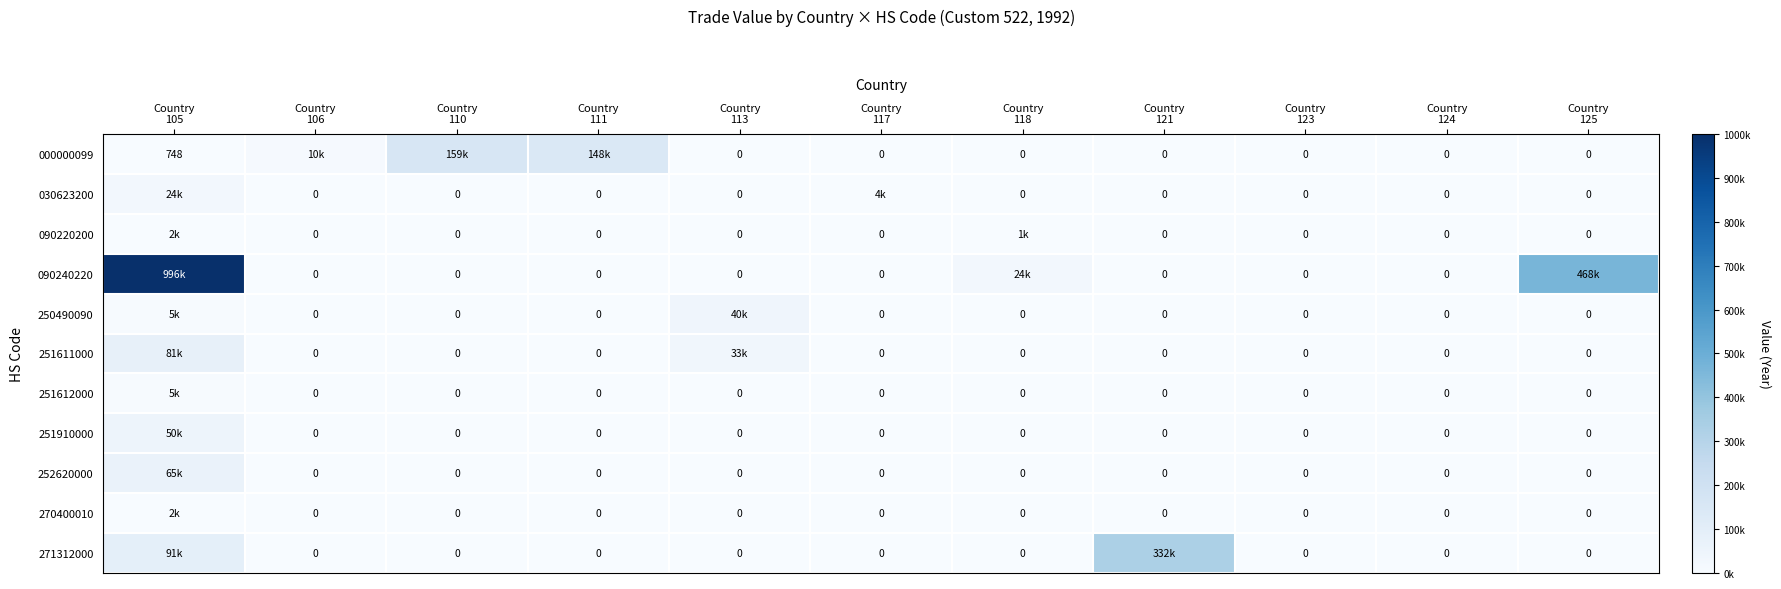

What is the sum of all 251611000 values?

0.1